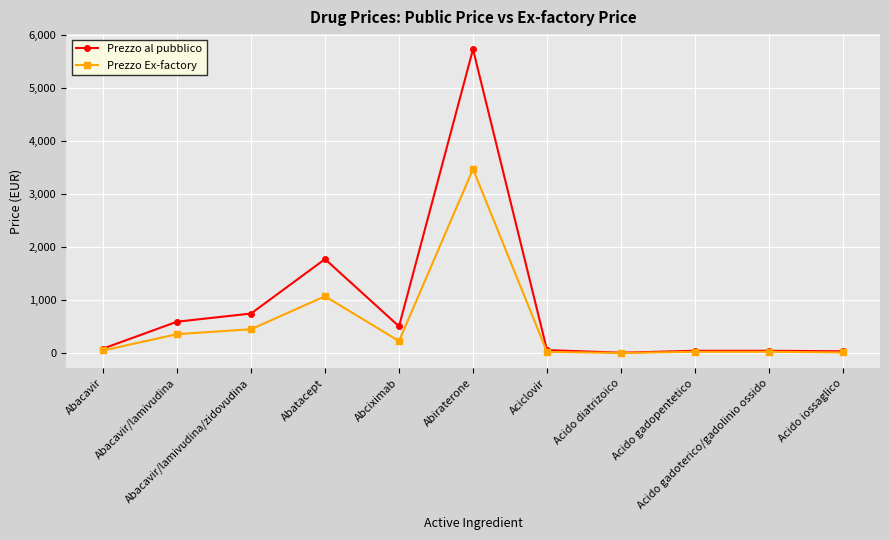

What is the maximum value shown in the chart?

5734.5